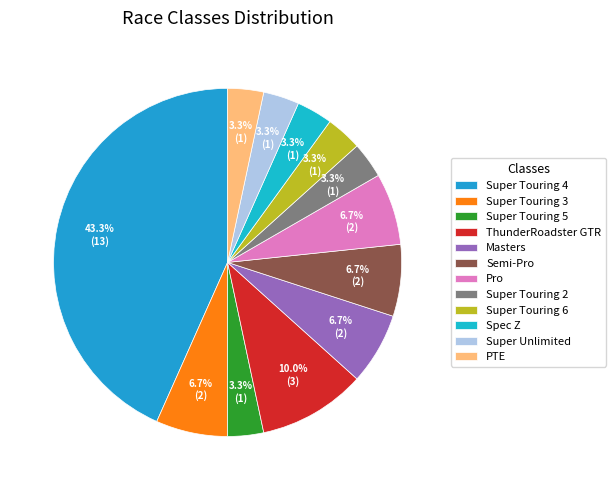

What percentage is the Super Touring 4 slice, to the nearest percent?

43%